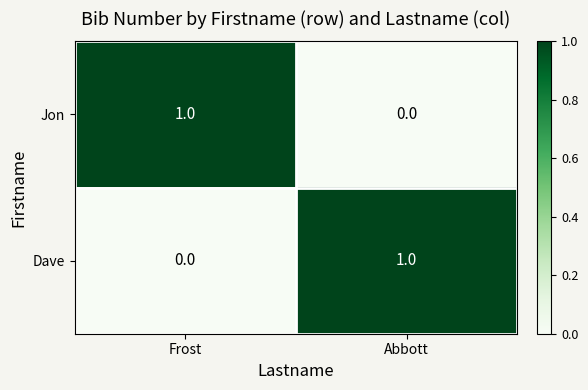

Is it true that Dave equals 0 at Frost?

True